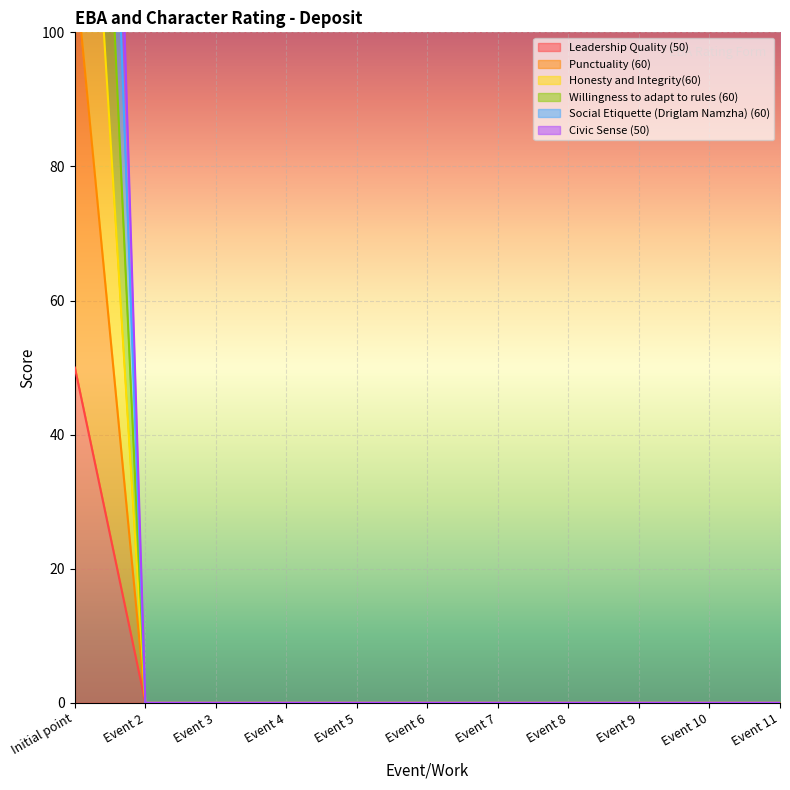

Between Event 4 and Event 7, which series saw the biggest shift?

Leadership Quality (50)